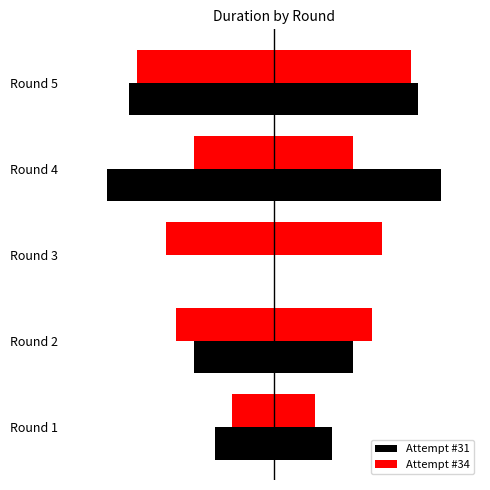

Where is Attempt #31 nearest to the value 11360?

1